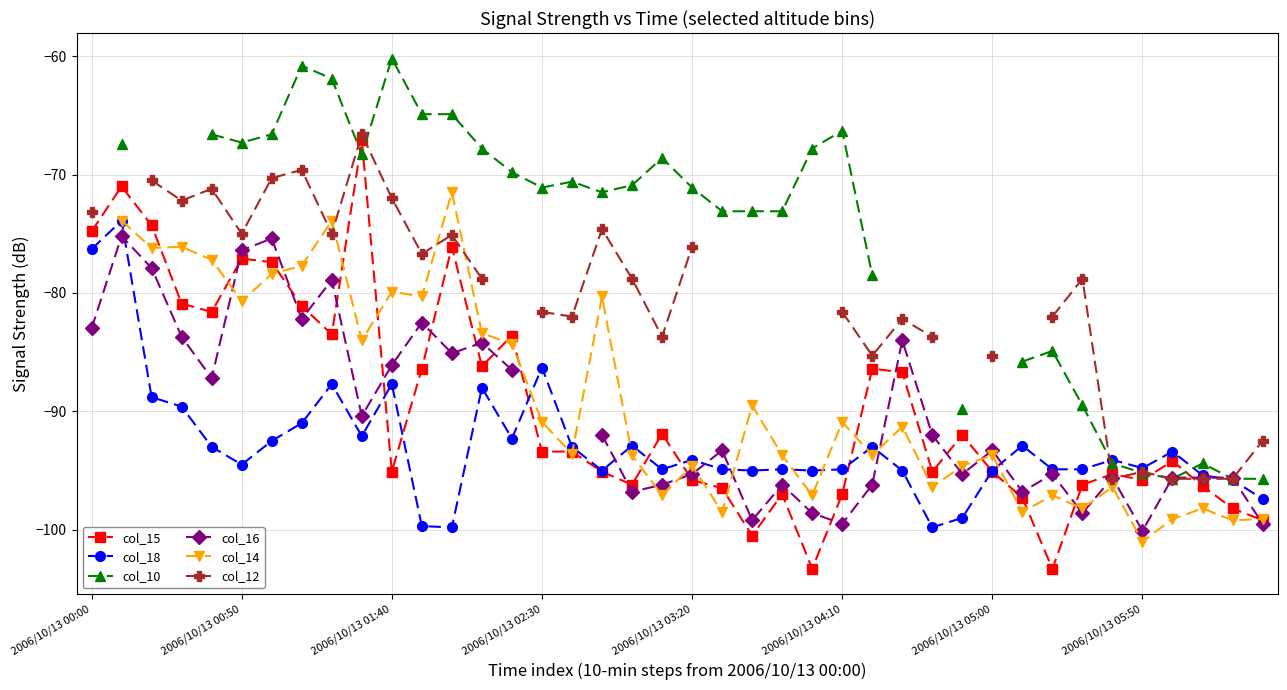

What is the difference between the maximum and minimum values in the col_16 series?

24.9